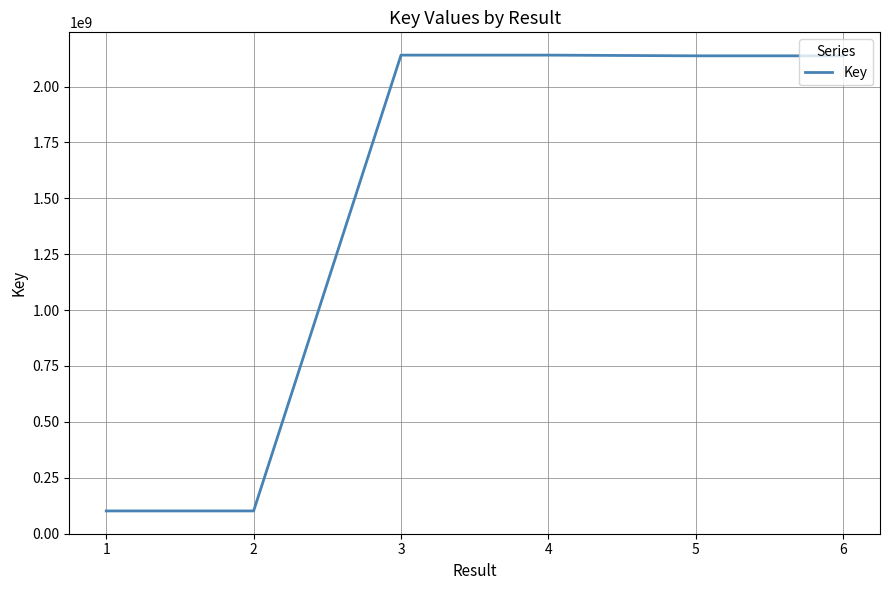

True or false: the data shows 2140793942 at 4.

True